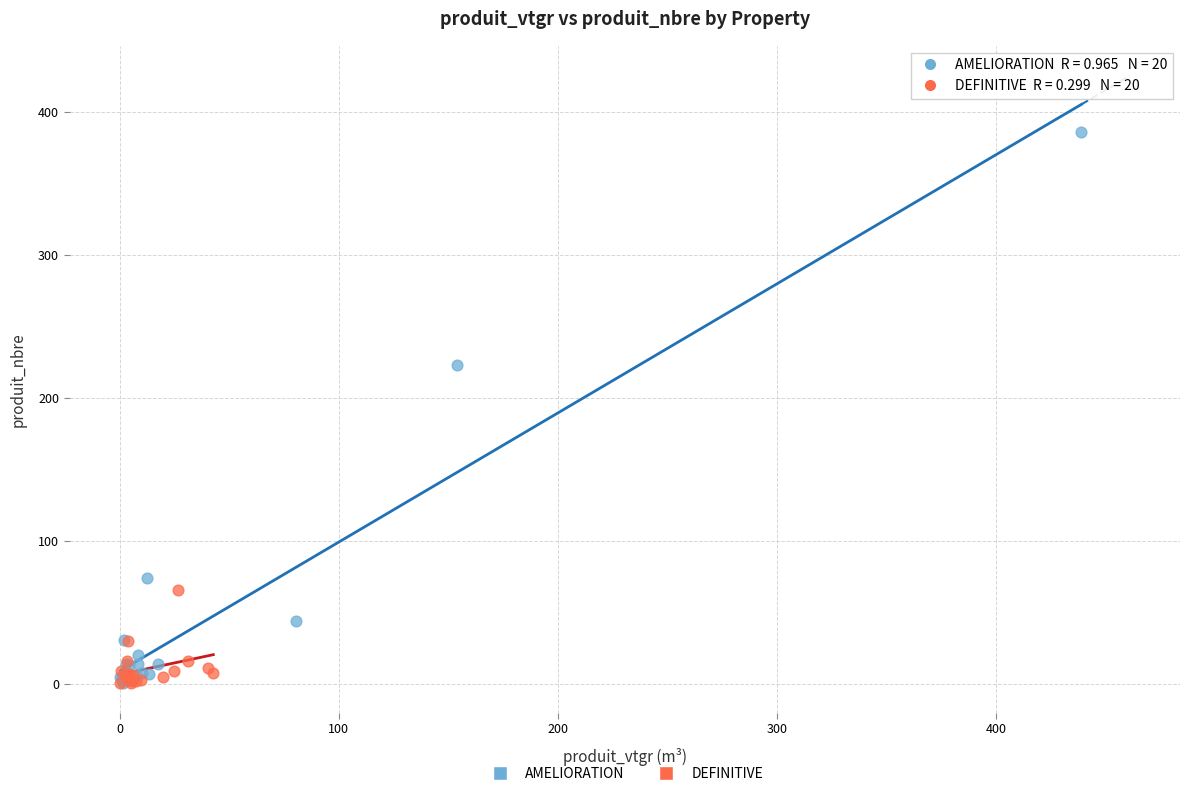

Which series contains the highest Y value?

AMELIORATION